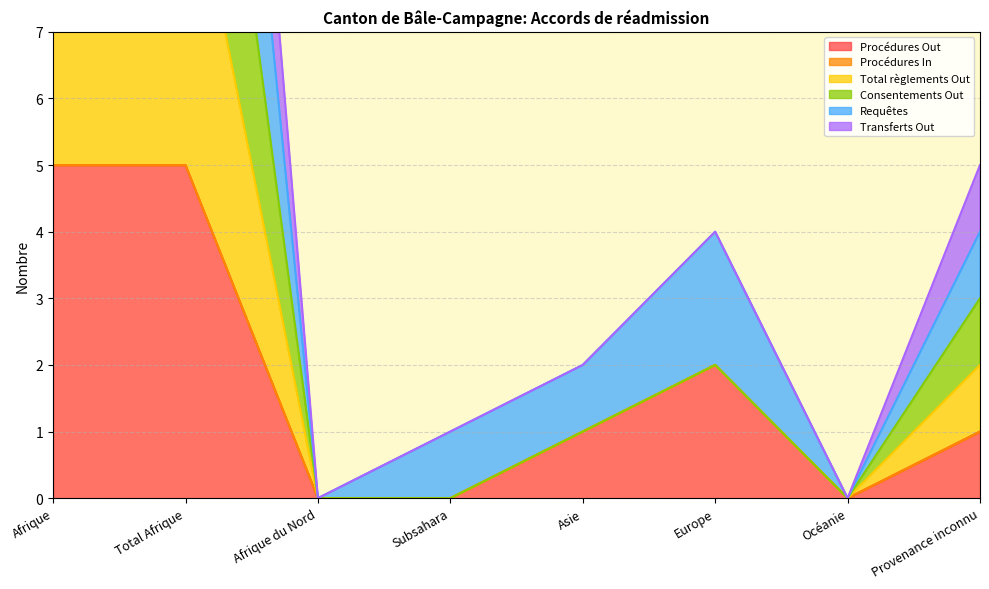

True or false: Consentements Out and Procédures Out intersect in this chart.

False